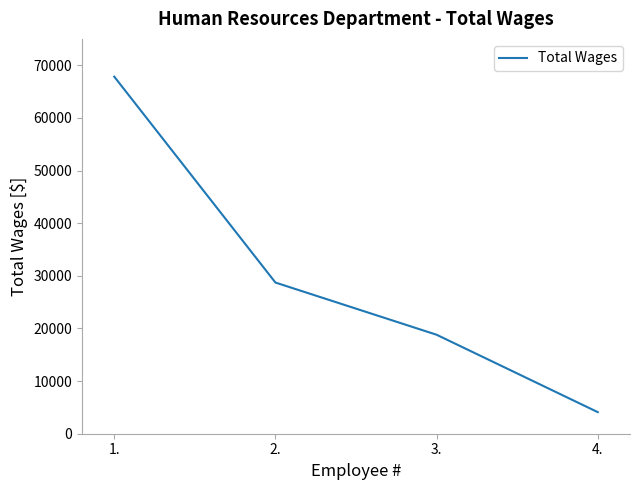

Reading left to right, transcribe all the data shown in this chart.

67824	28715	18802	4101